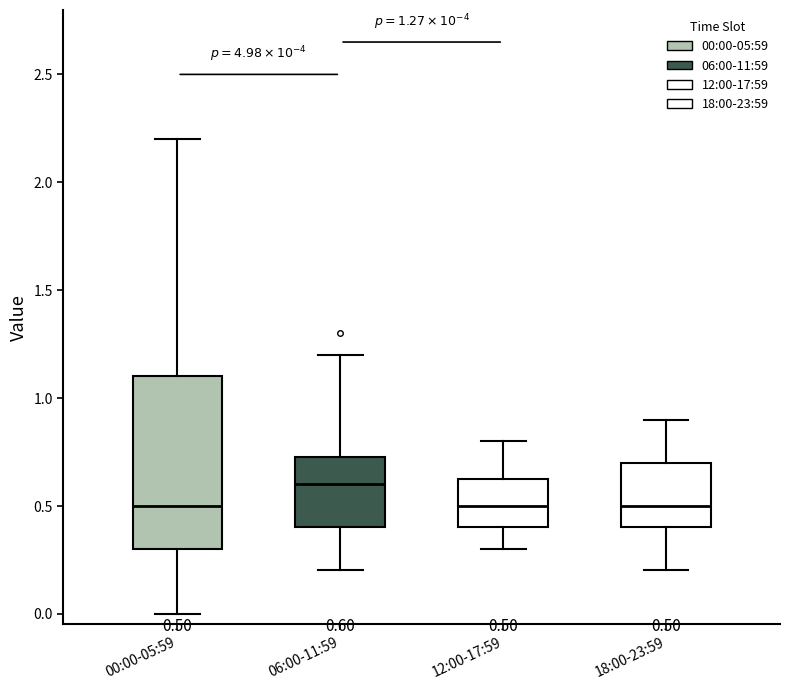

Which box is the tallest, from its lower edge to its upper edge?

00:00-05:59